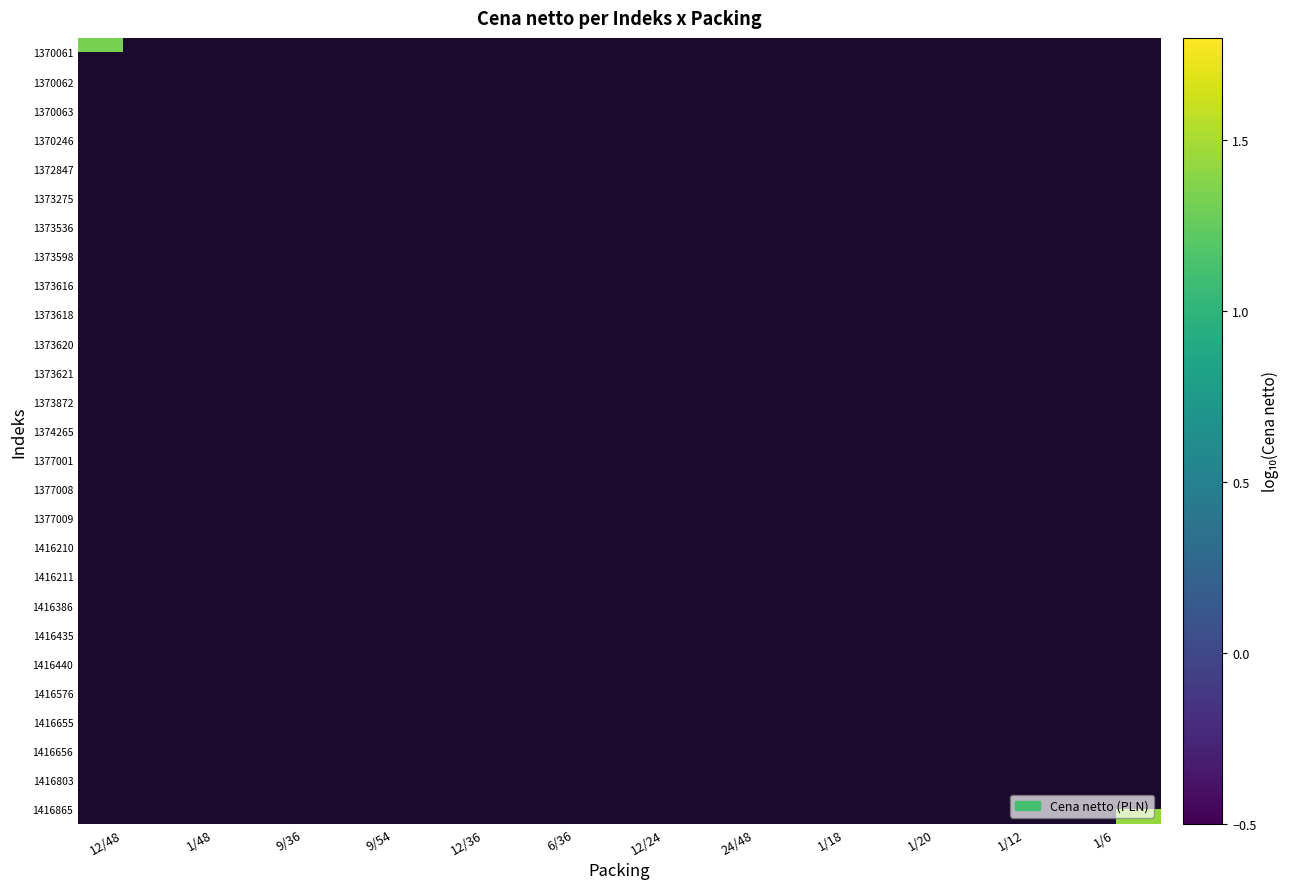

Which has a higher value, 6/36 or 9/54?

9/54